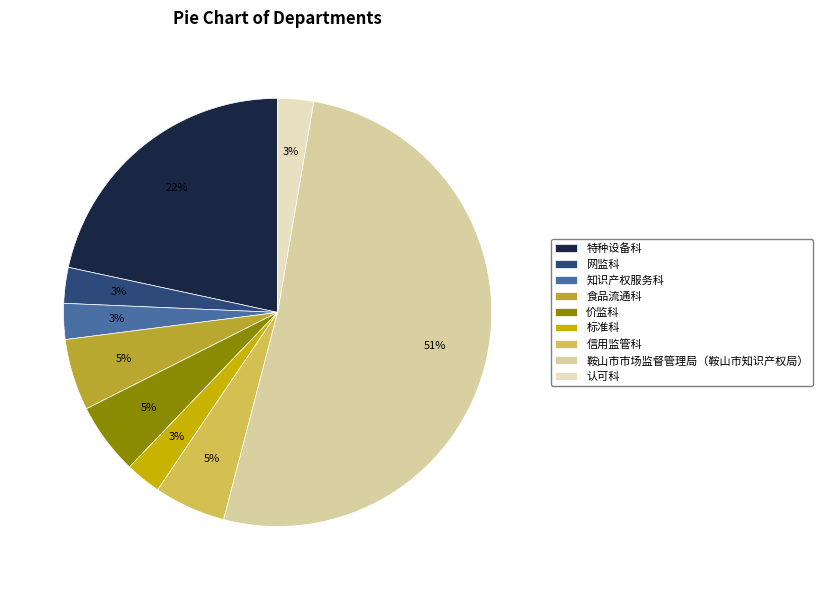

How many segments does this pie chart have?

9